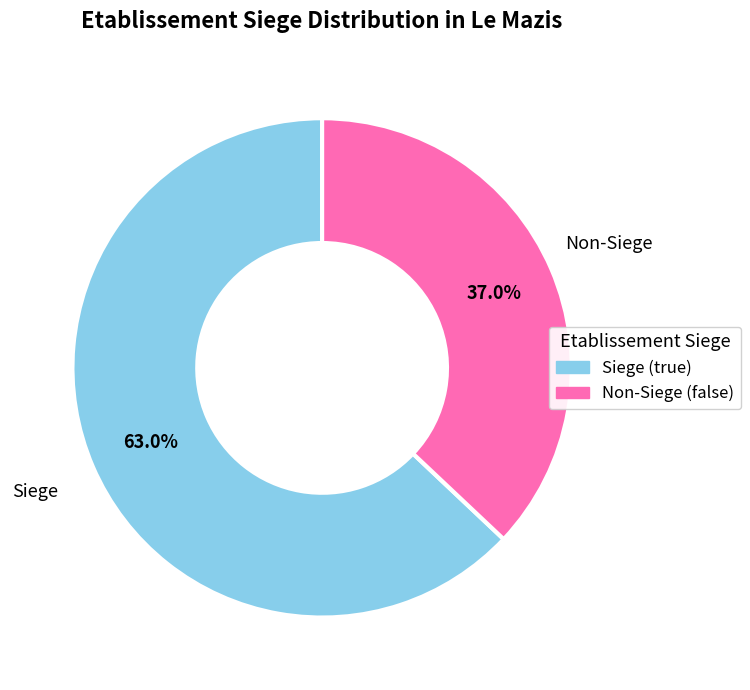

How many slices are in this pie chart?

2